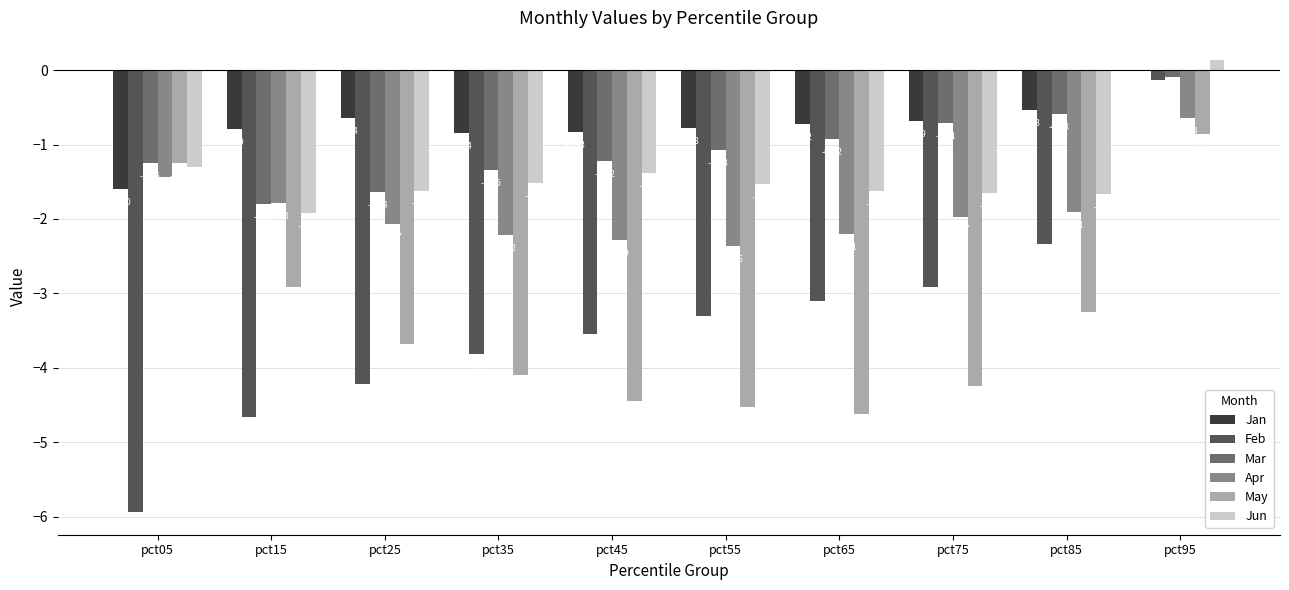

Is the value of Jan at pct95 greater than the value of Mar at pct45?

Yes